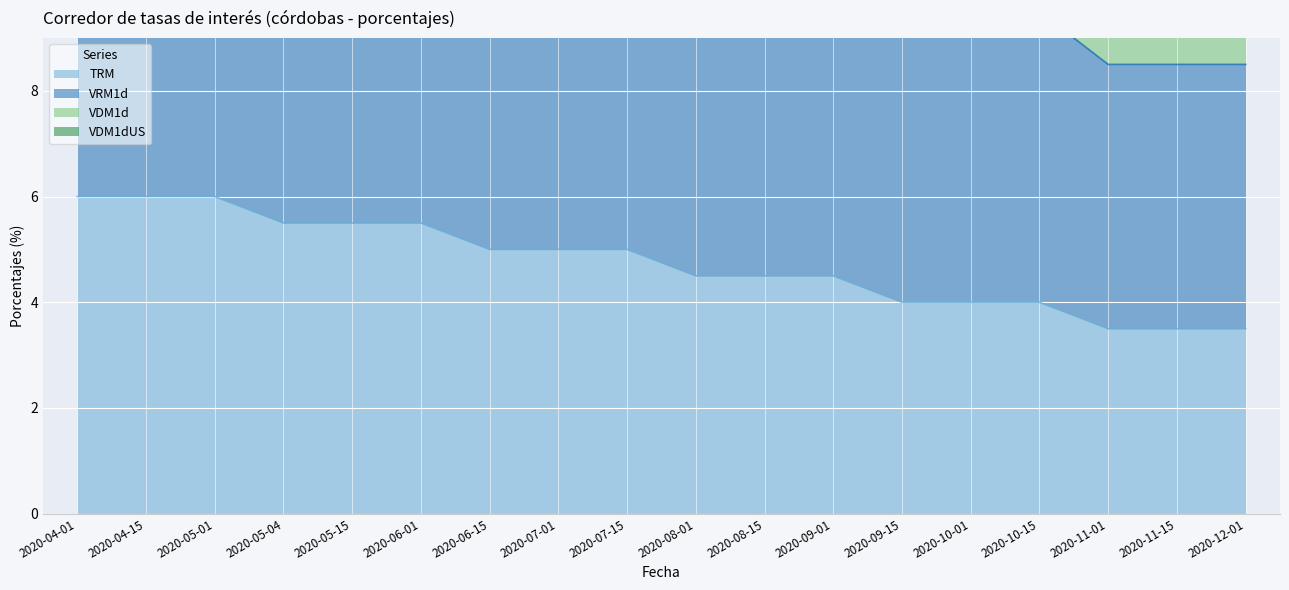

True or false: VRM1d has more than 1 interior local peaks.

False